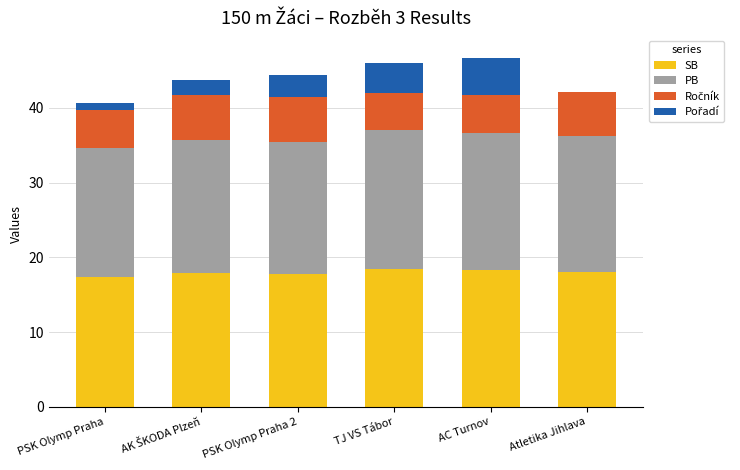

True or false: SB has a value of 17.7 at PSK Olymp Praha 2.

True